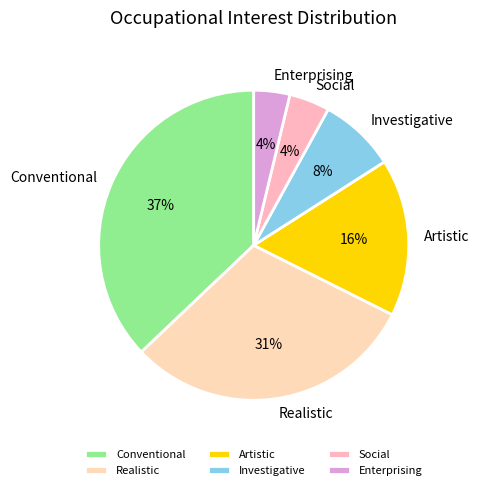

To the nearest percent, what is the combined percentage of Investigative and Enterprising?

12%